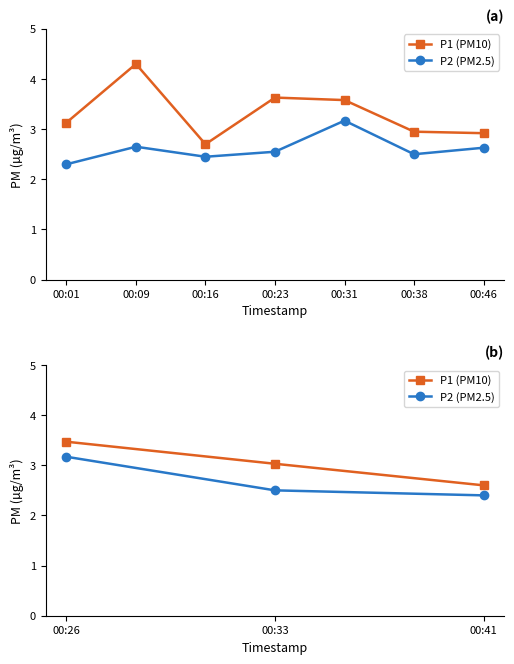

Rank the series at 00:41 from highest to lowest value.

P1 (PM10), P2 (PM2.5)